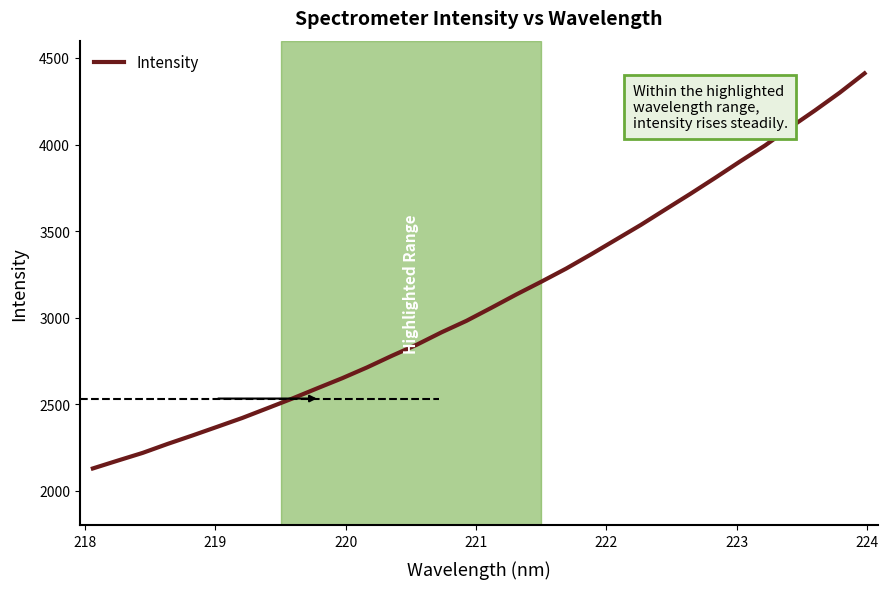

What is the smallest value displayed?

2129.4